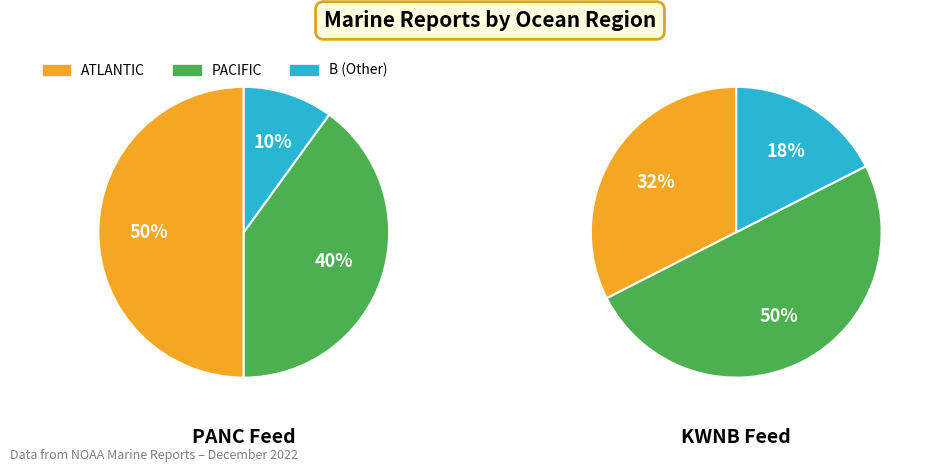

Which slice is the largest?

PACIFIC